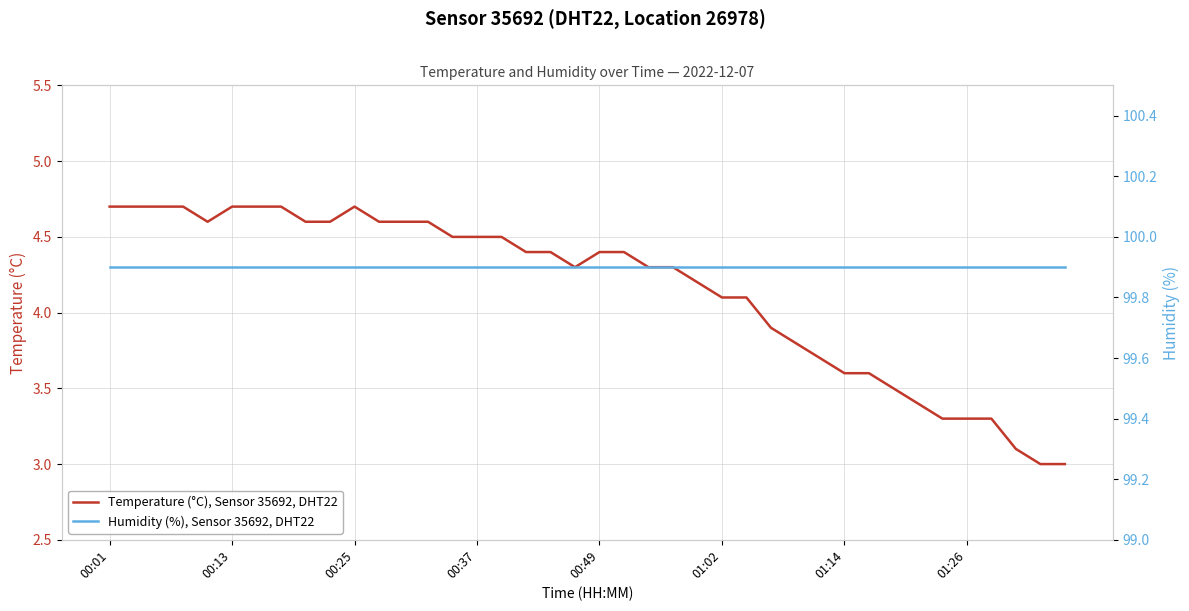

At which label does Humidity (%), Sensor 35692, DHT22 reach its peak?

00:01